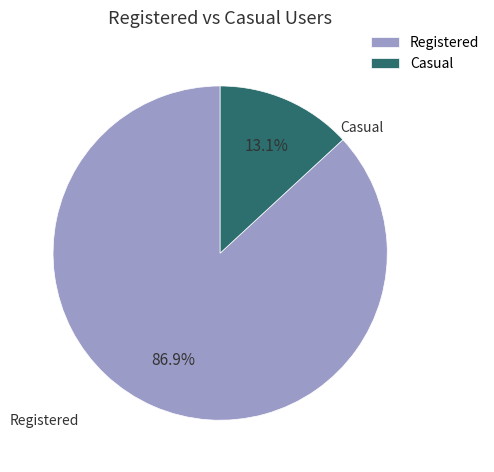

Approximately how many times larger is the value at Registered compared to Casual?

6.6